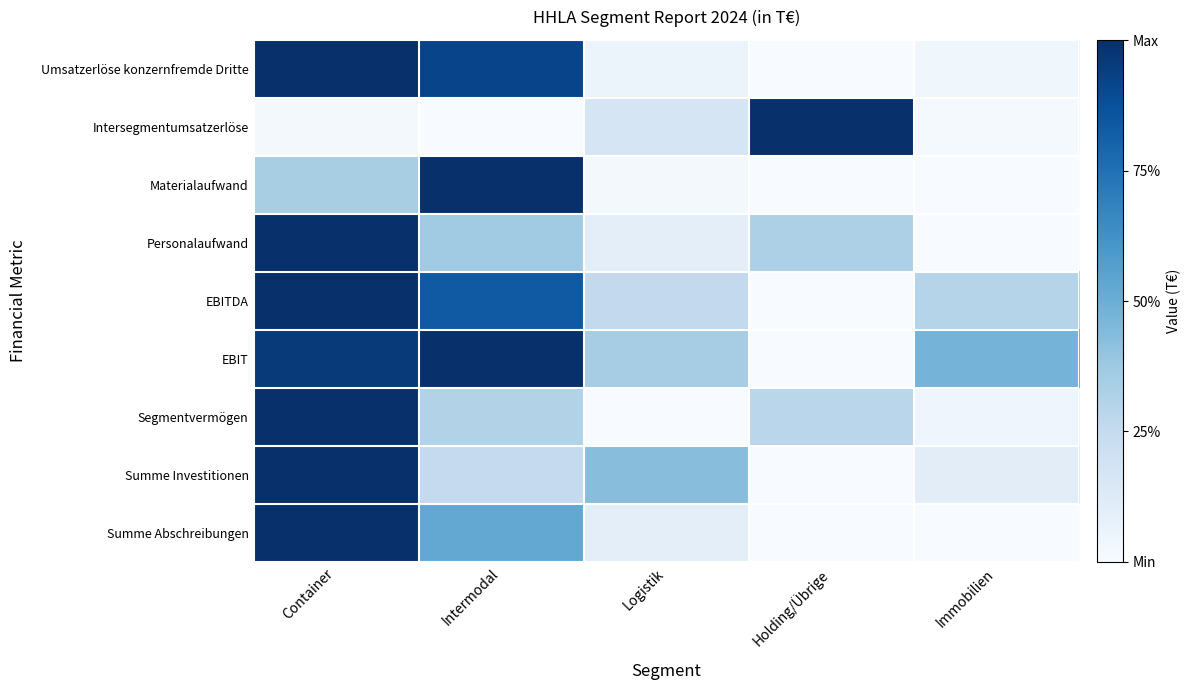

Which series changed the most between Container and Holding/Übrige?

Umsatzerlöse konzernfremde Dritte